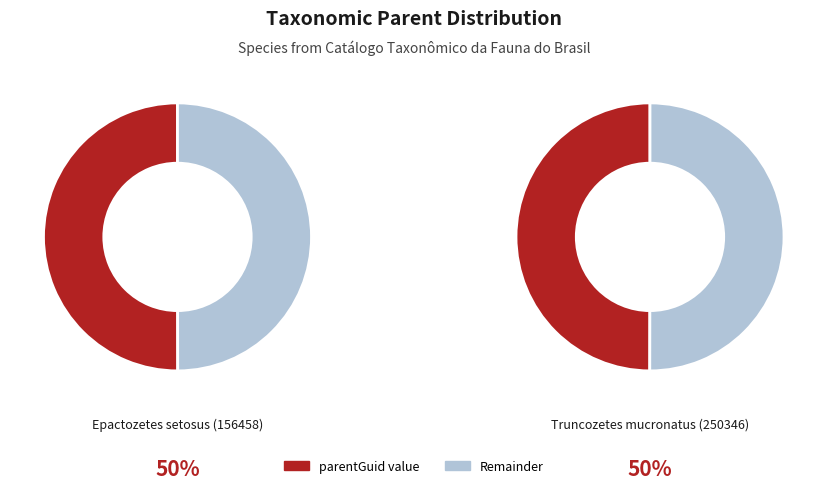

What portion of the pie excludes Epactozetes setosus (156458)?

50.0%